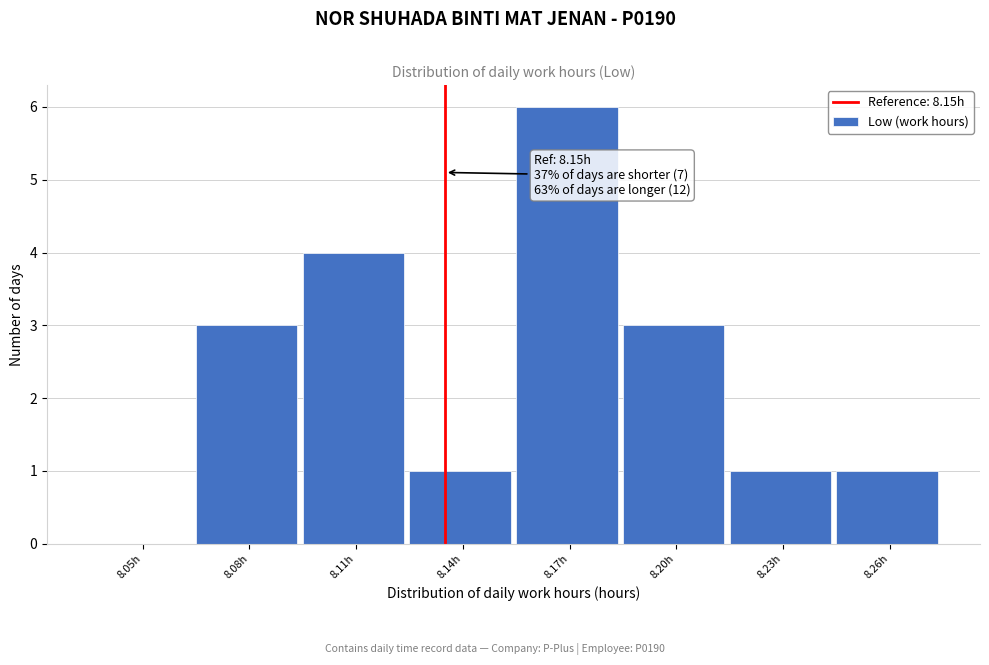

Reading right to left, what are all the values shown in this chart?

8.26h=1	8.23h=1	8.20h=3	8.17h=6	8.14h=1	8.11h=4	8.08h=3	8.05h=0